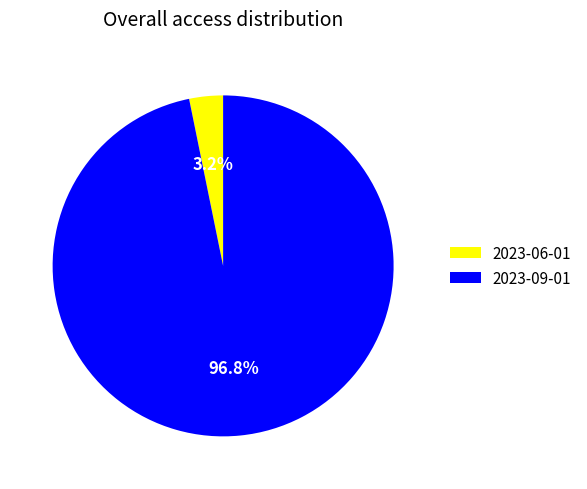

To the nearest percent, what is the combined percentage of 2023-06-01 and 2023-09-01?

100%